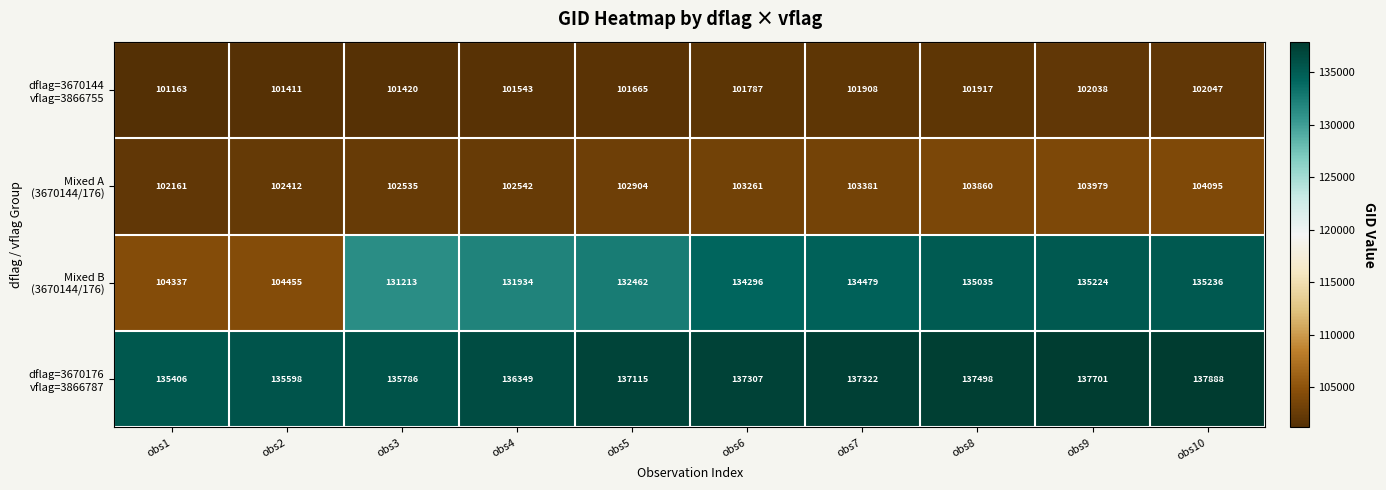

What is the difference between the highest and lowest values at obs9?

35663